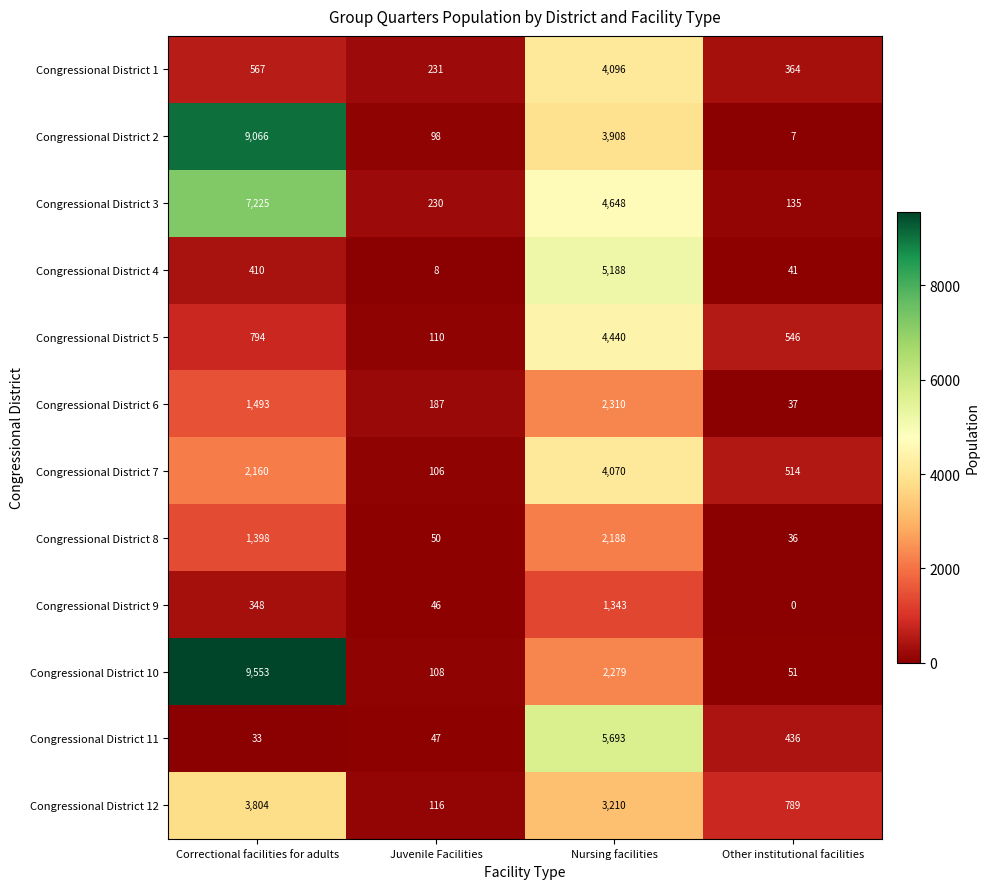

List the series in order of their peak value, highest first.

Congressional District 10, Congressional District 2, Congressional District 3, Congressional District 11, Congressional District 4, Congressional District 5, Congressional District 1, Congressional District 7, Congressional District 12, Congressional District 6, Congressional District 8, Congressional District 9